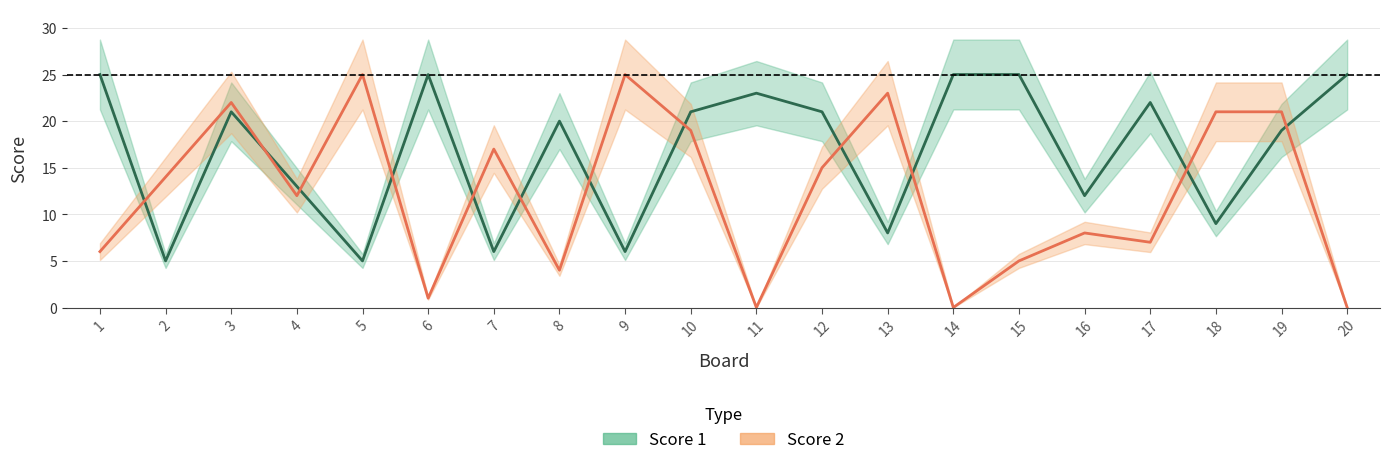

What is the difference between the Score 2 values at 6 and 17?

6